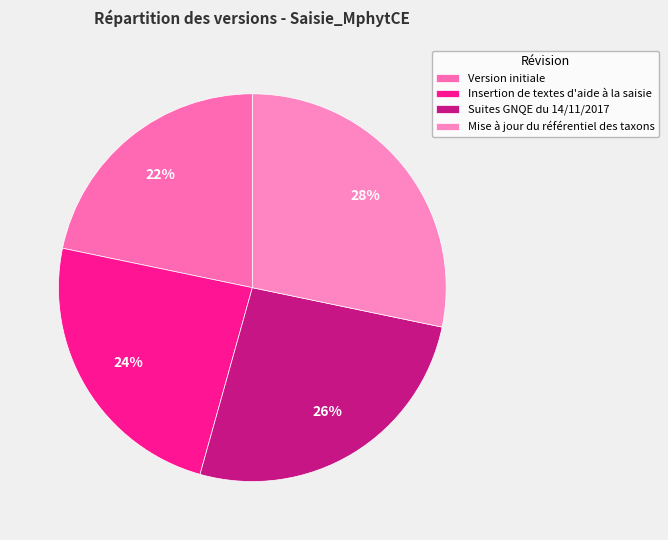

What portion of the pie excludes Mise à jour du référentiel des taxons?

71.7%